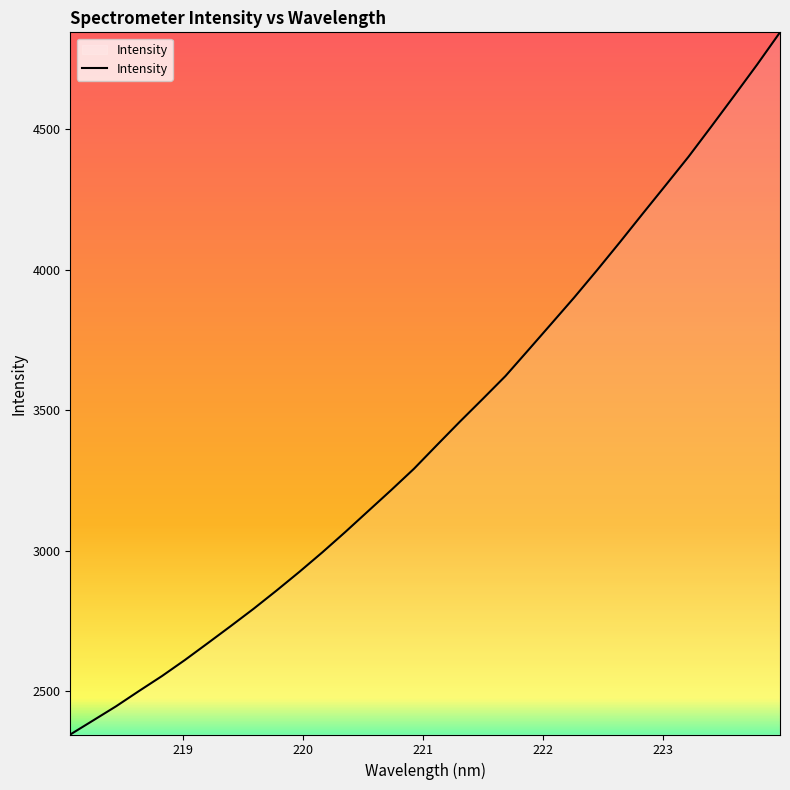

What is the maximum value shown in the chart?

4845.3